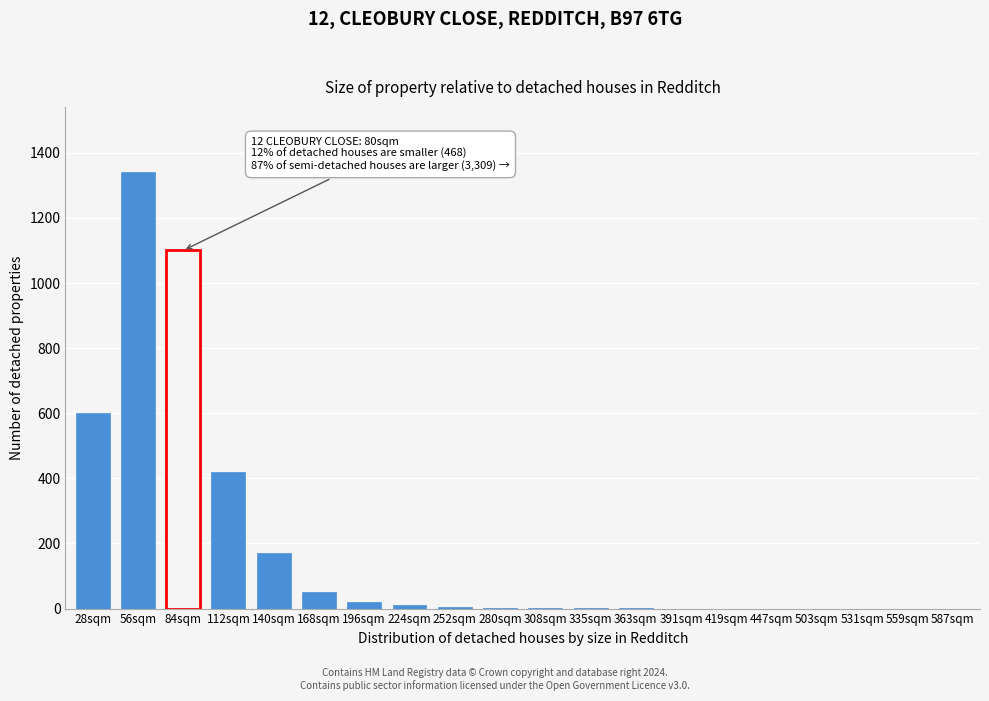

What is the maximum value shown in the chart?

1340